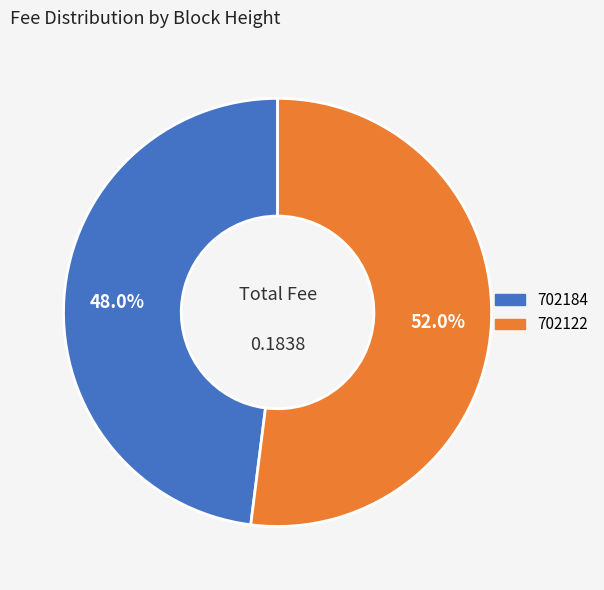

To the nearest percent, what is the average slice percentage?

50%